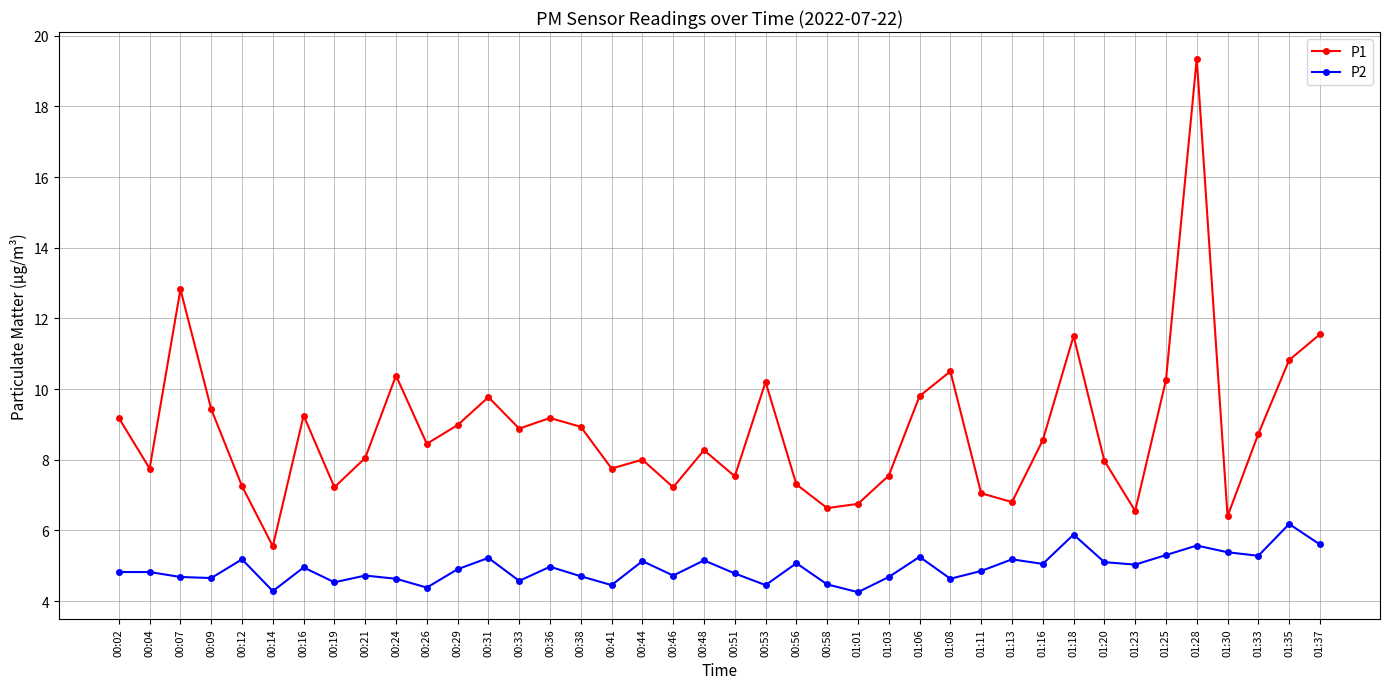

Rank the series at 01:30 from lowest to highest value.

P2, P1